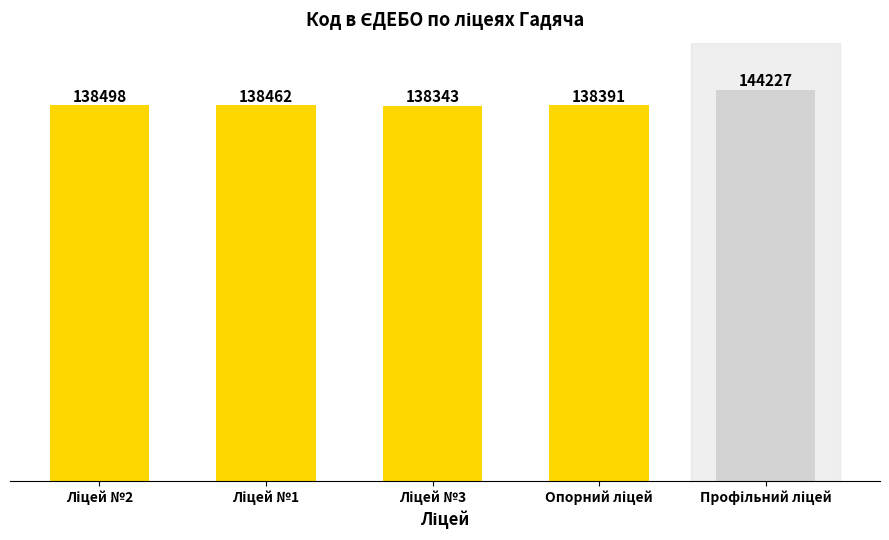

What is the minimum value shown in the chart?

138343